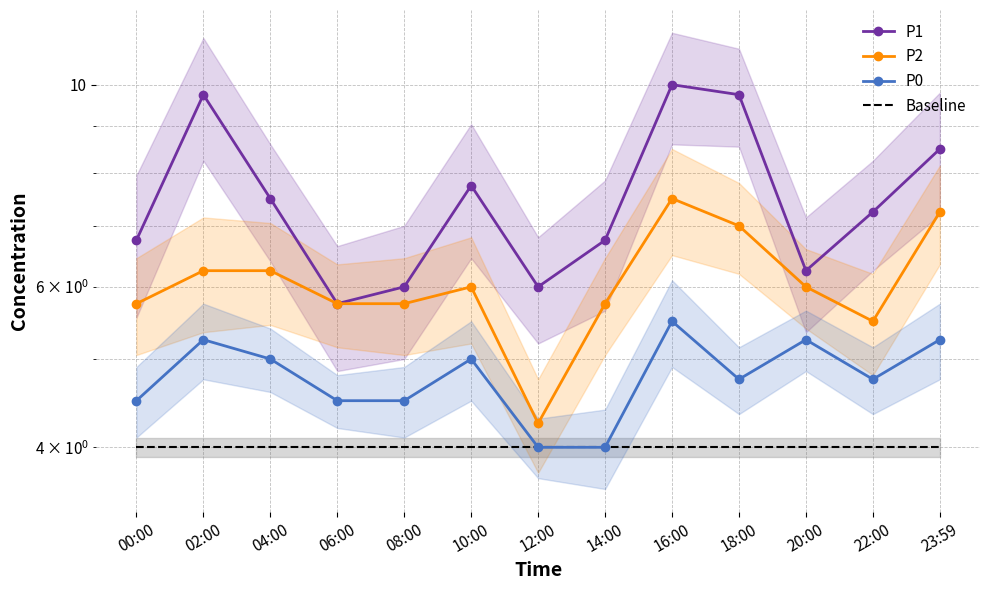

At 02:00, list the series in order from smallest to largest.

Baseline, P0, P2, P1